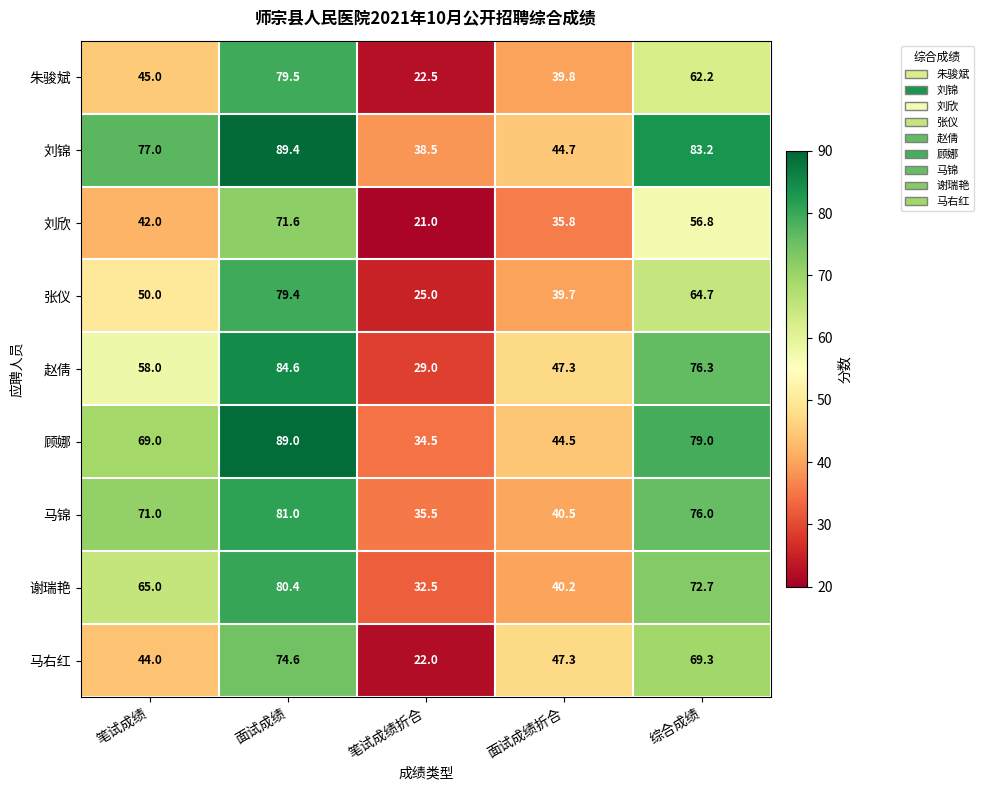

Is it true that 马锦 equals 40.5 at 面试成绩折合?

True